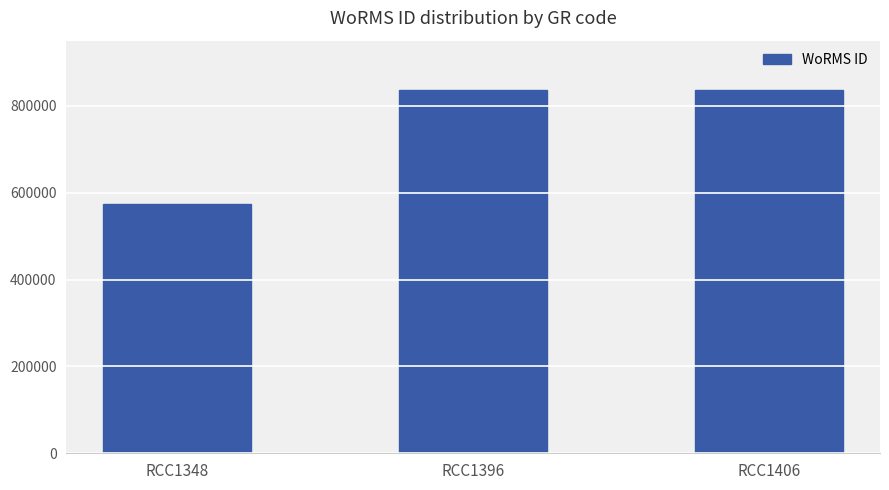

What is the average value?

749253